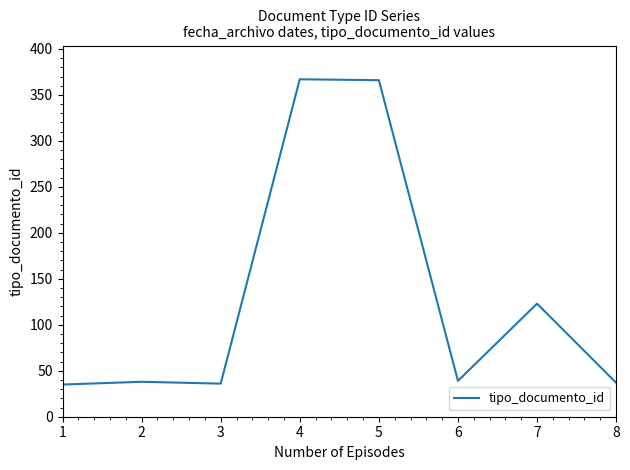

What is the change in value from 4 to 6?

-328